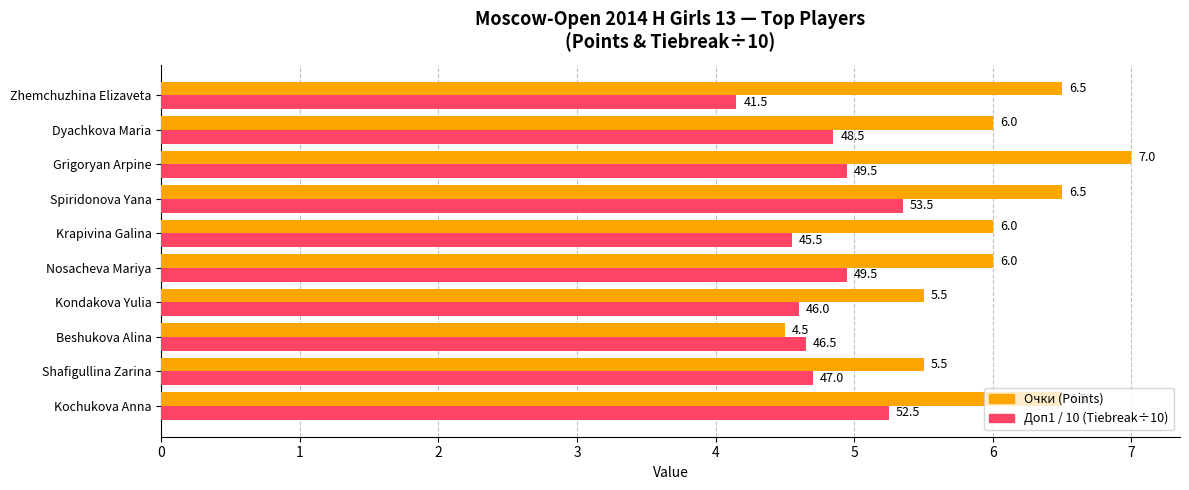

Is it true that Доп1 / 10 (Tiebreak÷10) equals 4.6 at Kondakova Yulia?

True